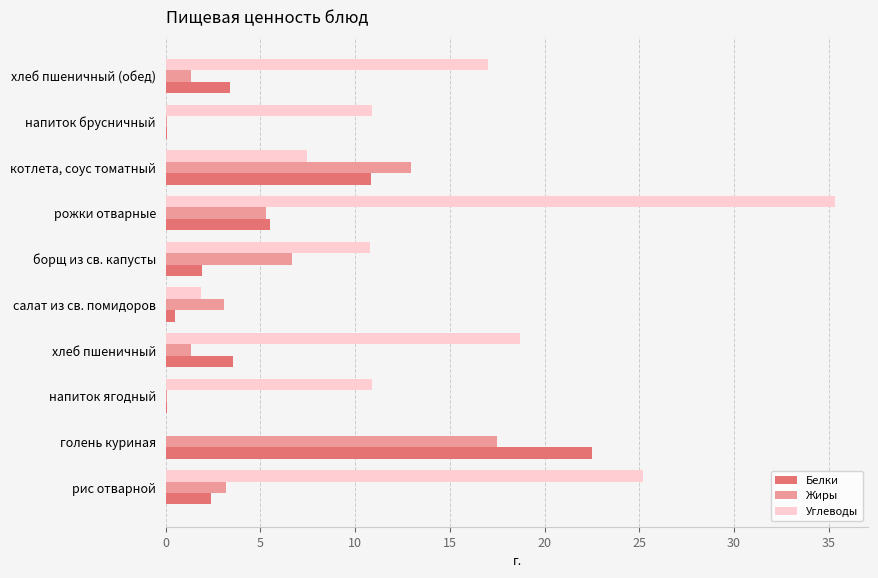

What is the sum of all Белки values?

50.8